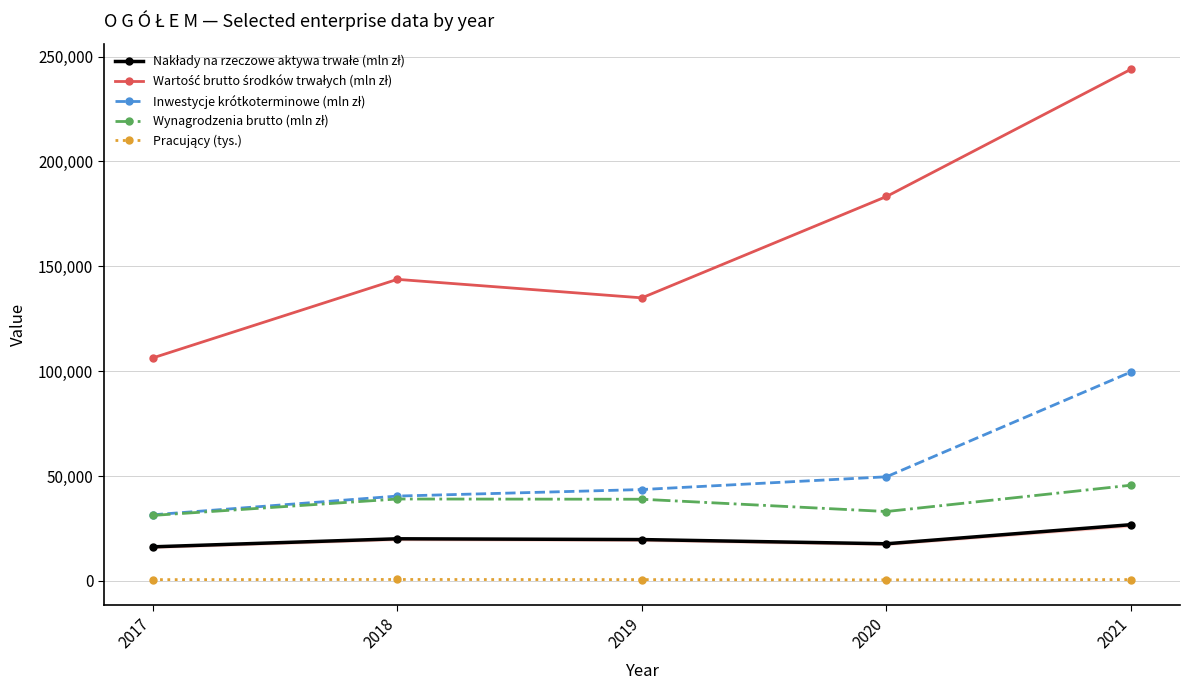

At which category does Wartość brutto środków trwałych (mln zł) reach its first local valley?

2019